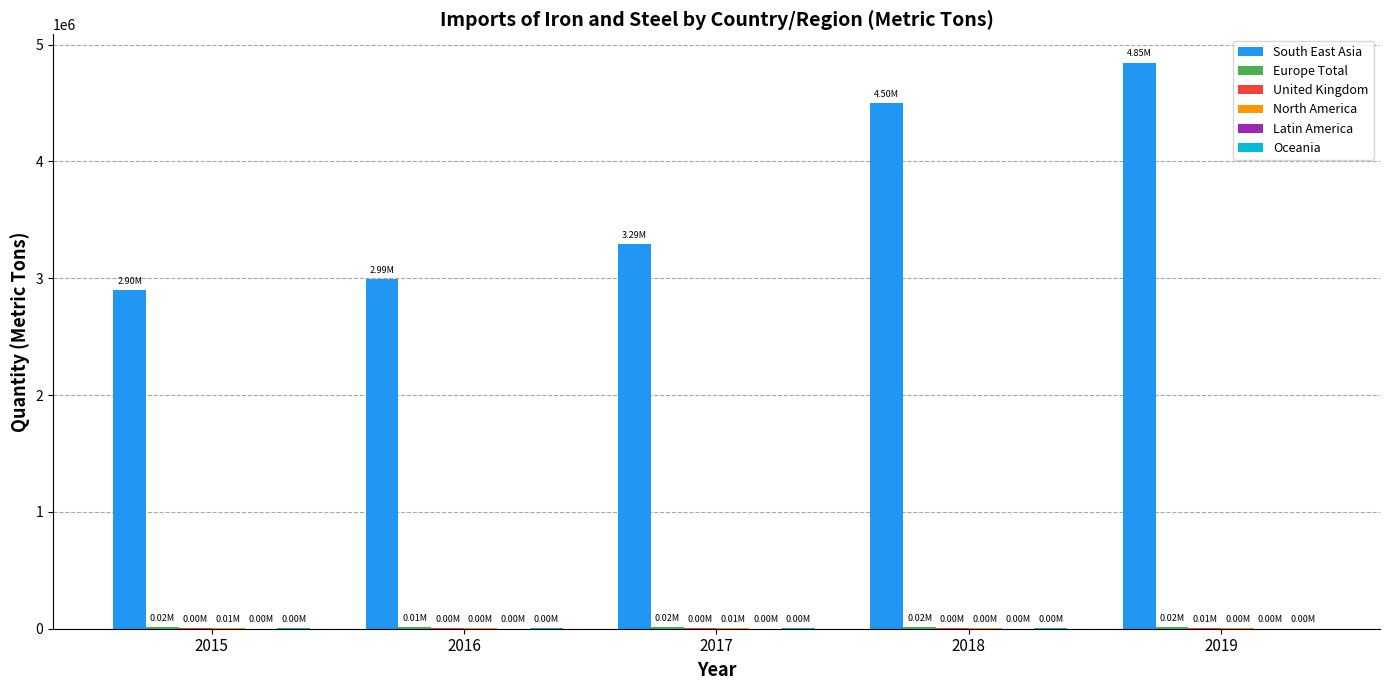

Between 2017 and 2018, which series saw the biggest shift?

South East Asia